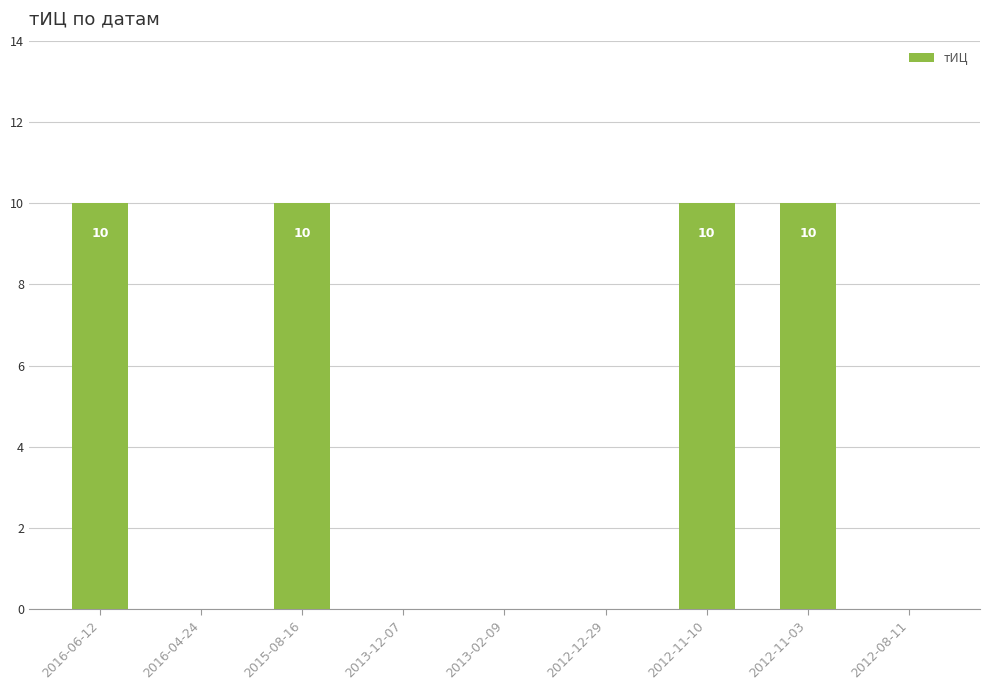

The chart shows a value of 0 at 2016-04-24. True or false?

True